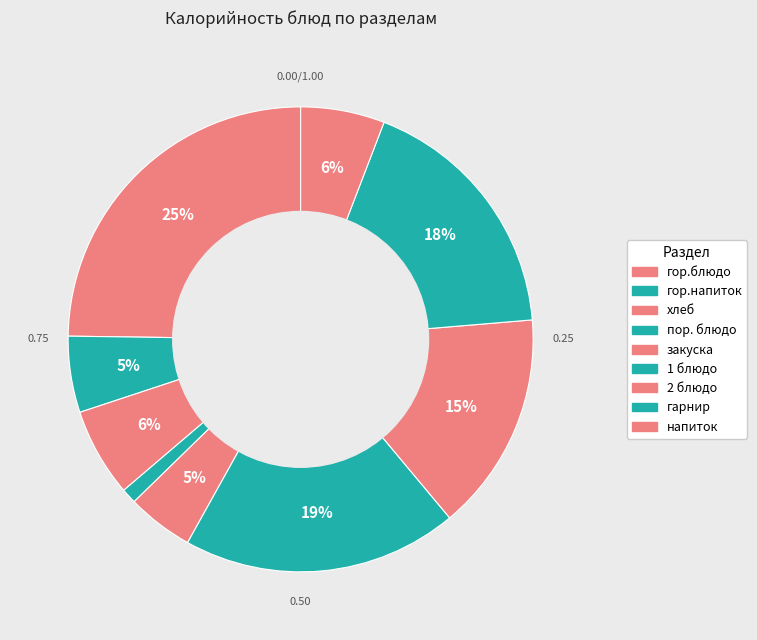

To the nearest percent, what is the difference between the 1 блюдо and хлеб slice percentages?

13%